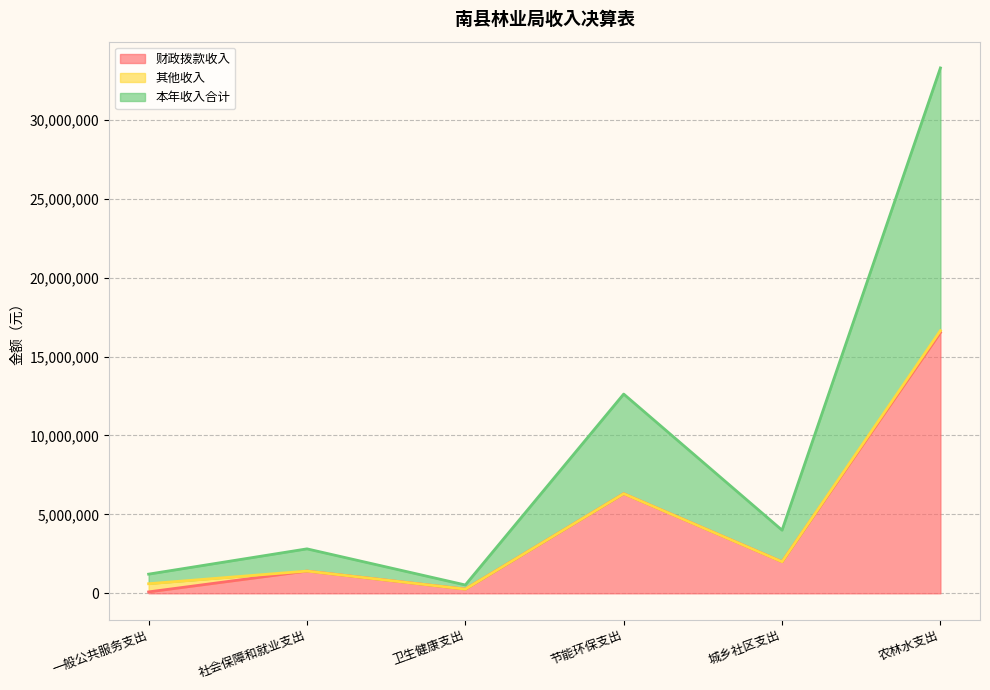

At which category is the sum across all series the highest?

农林水支出